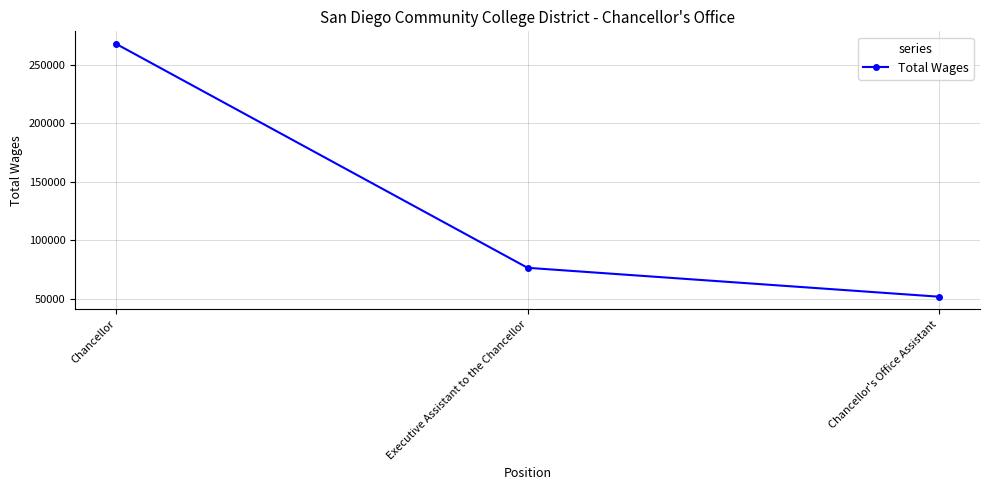

Reading right to left, transcribe all the data shown in this chart.

Chancellor's Office Assistant=51708	Executive Assistant to the Chancellor=76428	Chancellor=267976